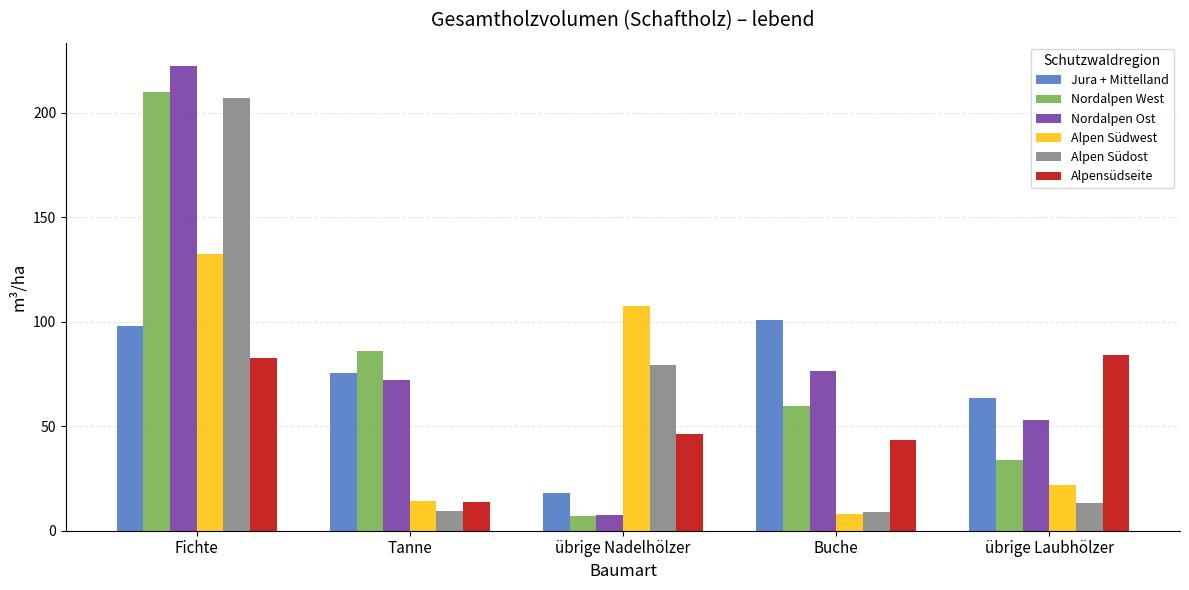

At which category is the sum across all series the highest?

Fichte